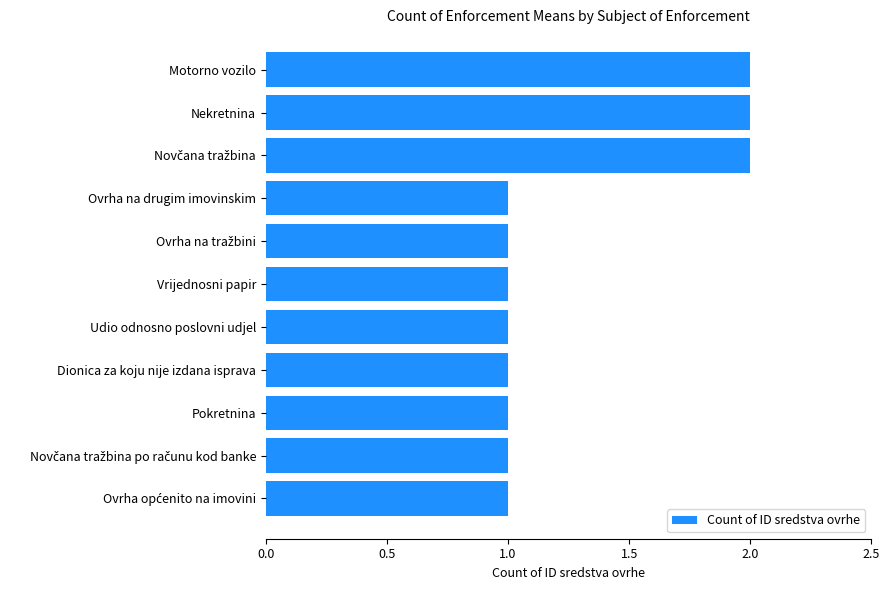

Reading bottom to top, transcribe all the data shown in this chart.

1	1	1	1	1	1	1	1	2	2	2